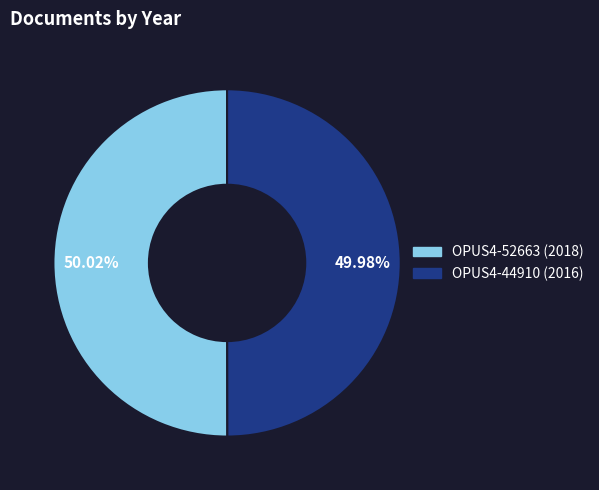

What is the ratio of the value at OPUS4-52663 (2018) to the value at OPUS4-44910 (2016)?

1.0